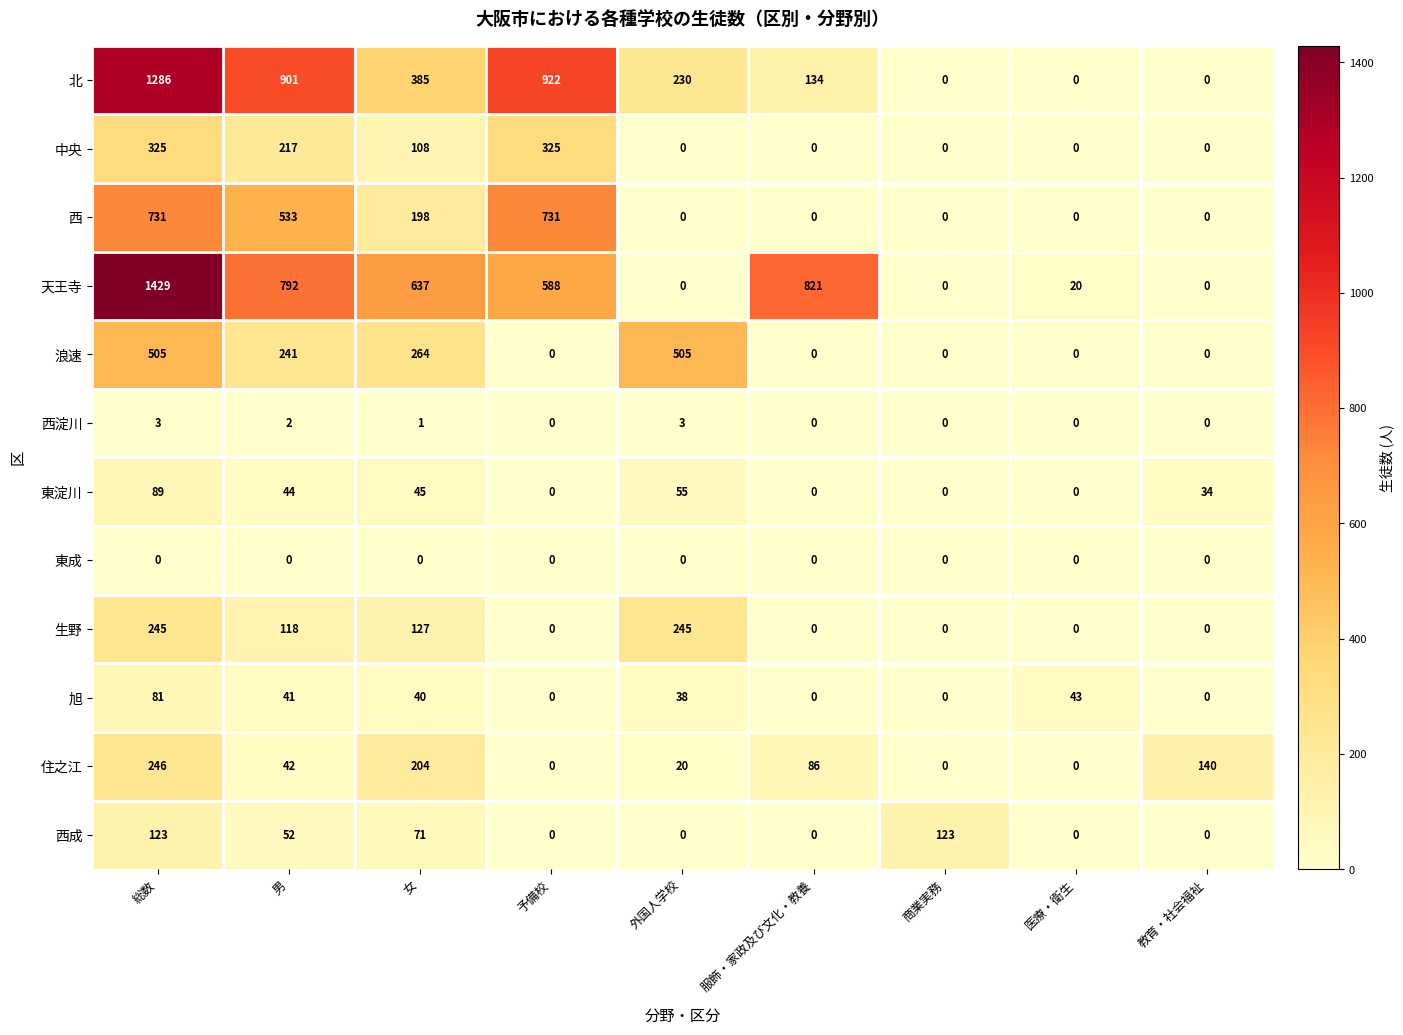

What is the greatest value displayed?

1429